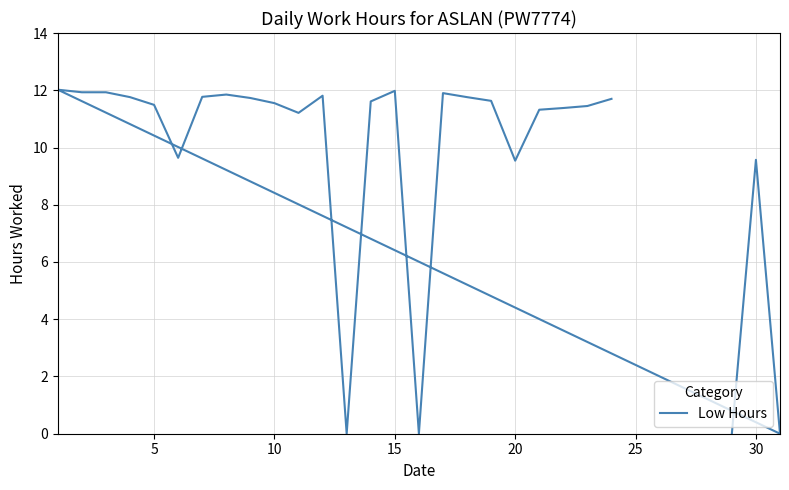

The value at 10 is 3.3. True or false?

False